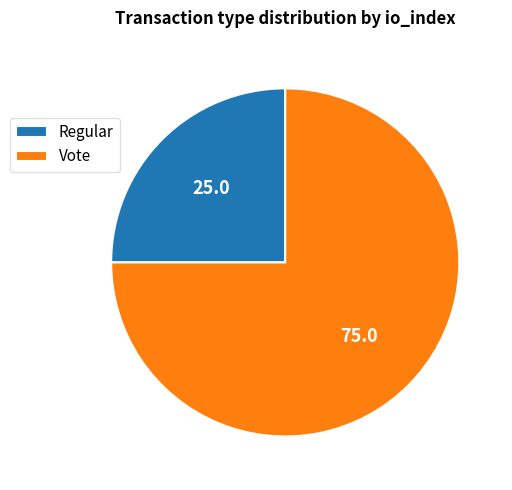

Rank the categories by value from lowest to highest.

Regular, Vote